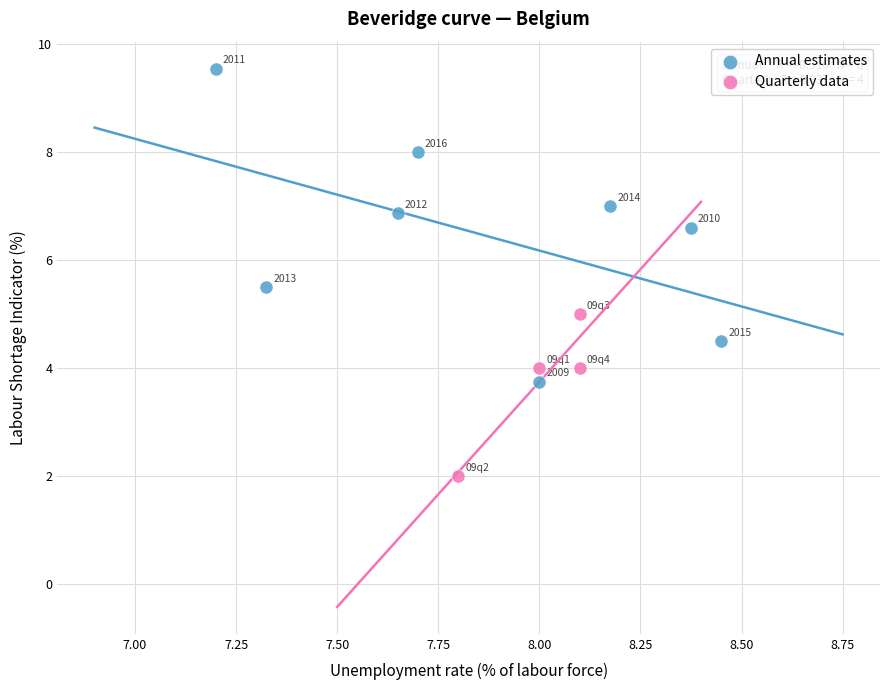

Which series has the widest spread of Y values?

Annual estimates